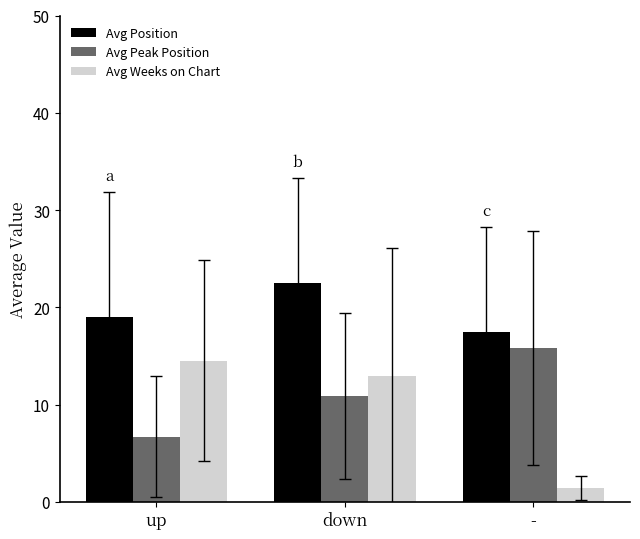

Reading left to right, extract all data points from this chart.

Avg Position: 19.0	22.5	17.4
Avg Peak Position: 6.7	10.9	15.8
Avg Weeks on Chart: 14.5	12.9	1.4